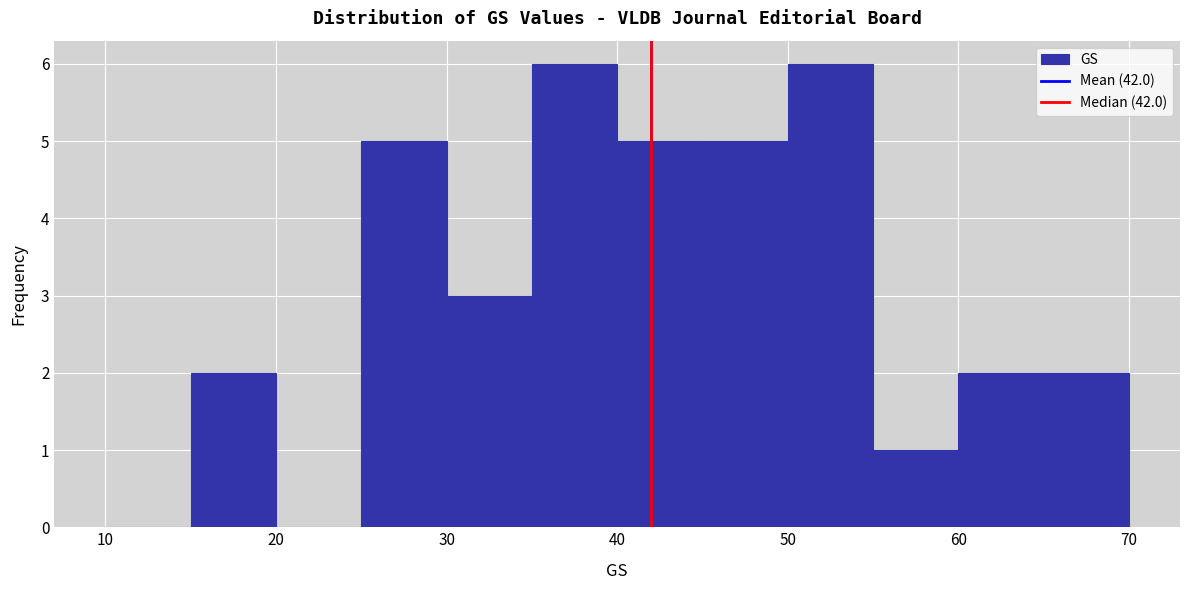

Reading left to right, list every bar in this chart as the range it spans on the x-axis followed by its height. The values are not printed on the chart, so give them approximately, as read against the axis.

10 to 15: 0
15 to 20: 2
20 to 25: 0
25 to 30: 5
30 to 35: 3
35 to 40: 6
40 to 45: 5
45 to 50: 5
50 to 55: 6
55 to 60: 1
60 to 65: 2
65 to 70: 2